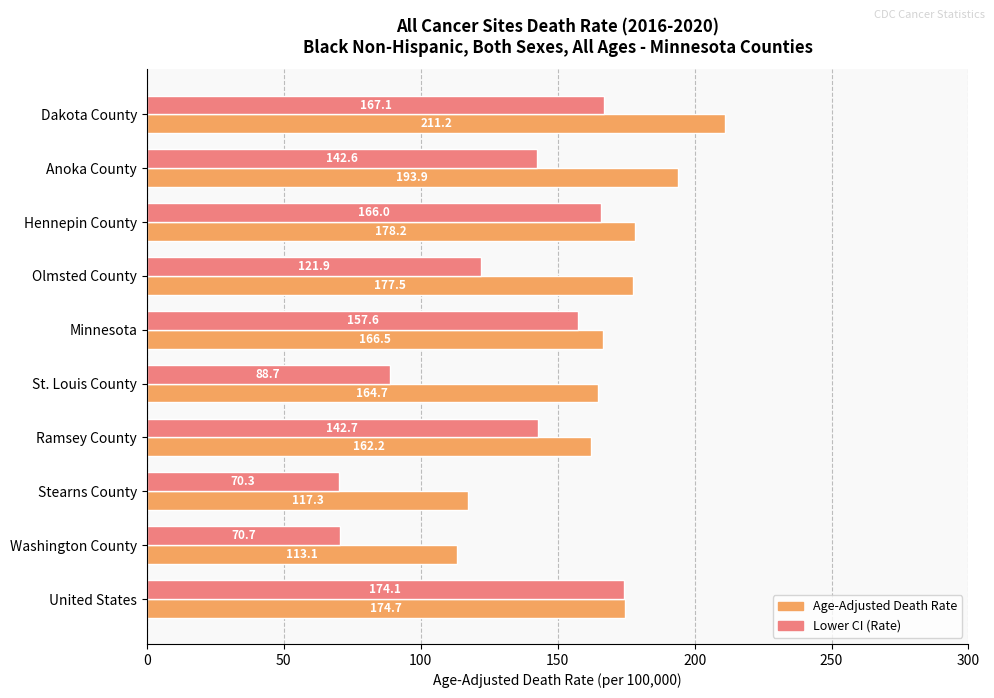

What is the difference between the highest and lowest values at Dakota County?

44.1